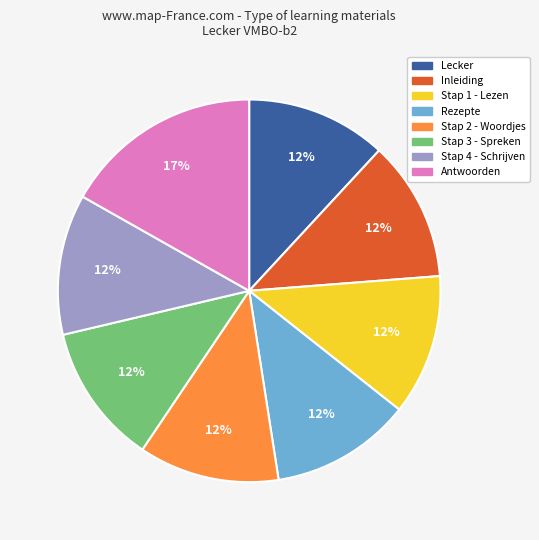

What is the ratio of the value at Antwoorden to the value at Stap 1 - Lezen?

1.4